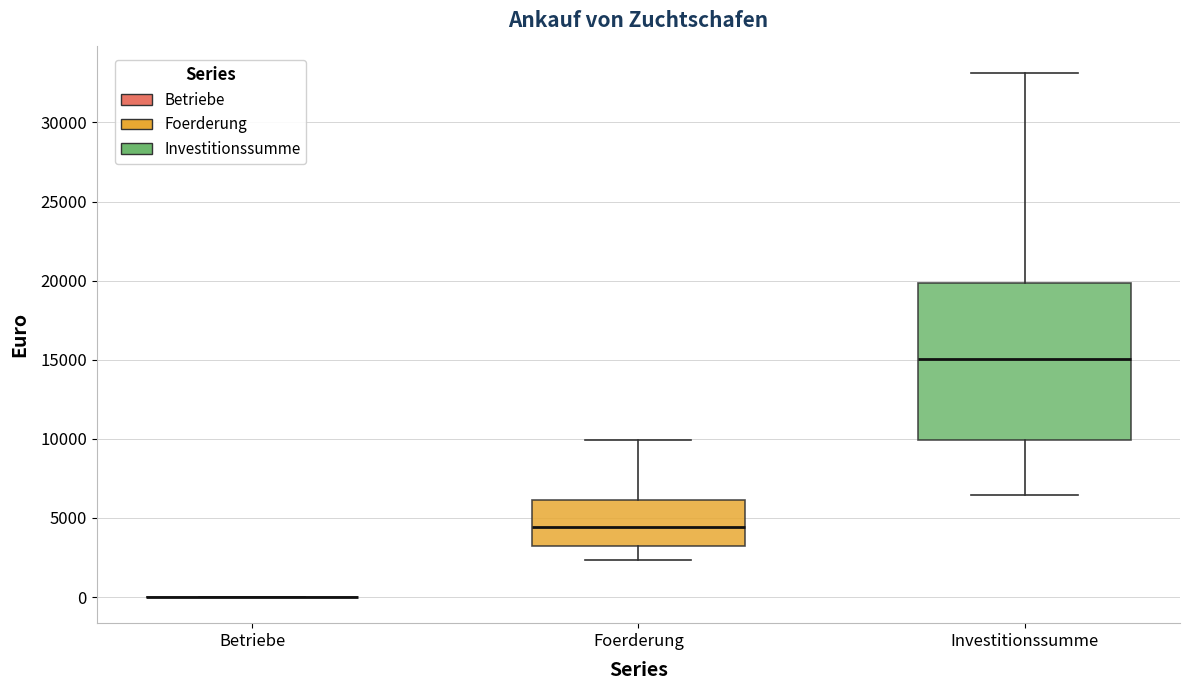

Comparing the boxes themselves (not the whiskers), which one is the tallest?

Investitionssumme